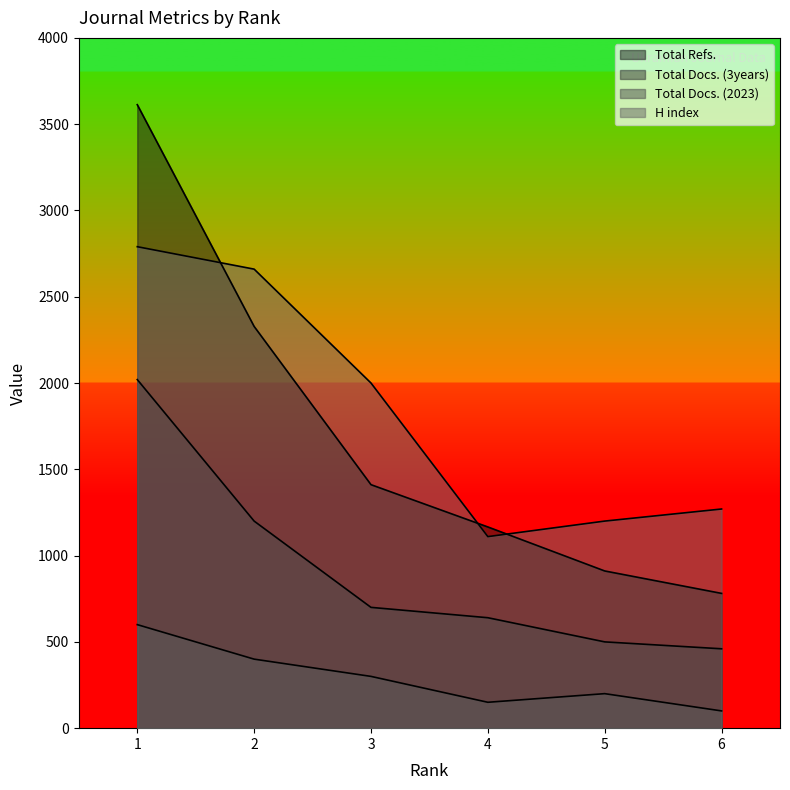

True or false: Total Docs. (2023) has a value of 100 at 6.

True